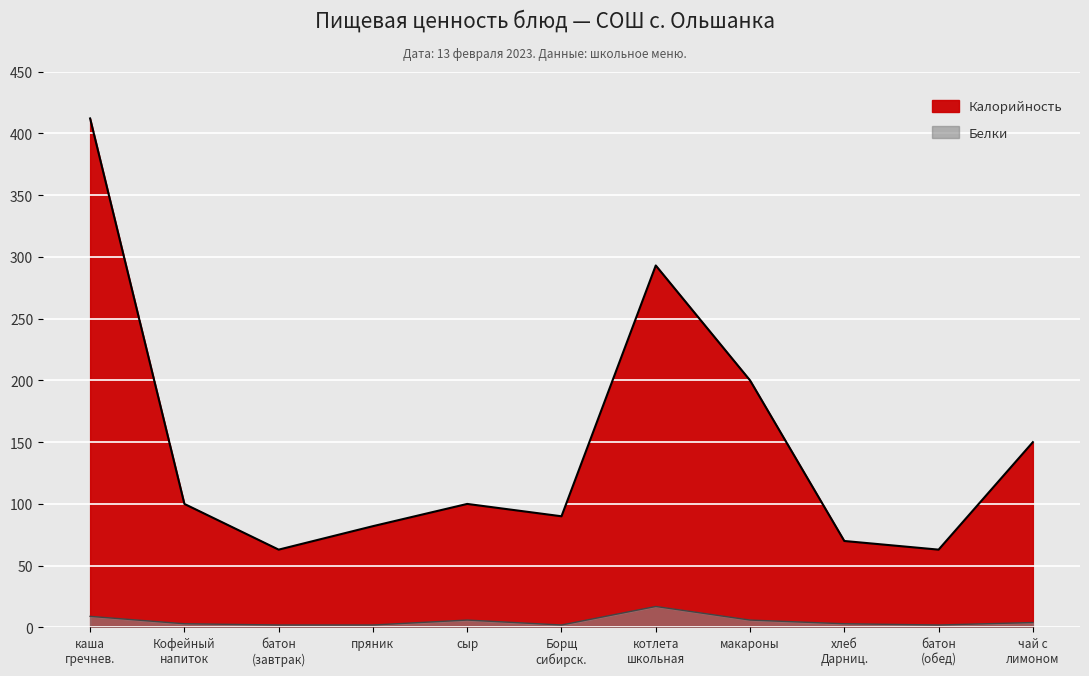

The value of Калорийность at Борщ сибирск. is 45. True or false?

False